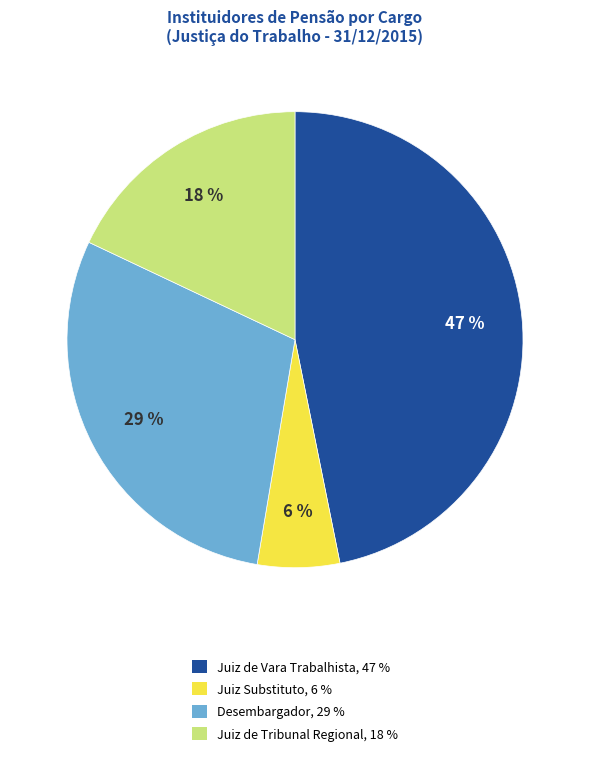

Is it true that Desembargador is 29% of the pie?

True